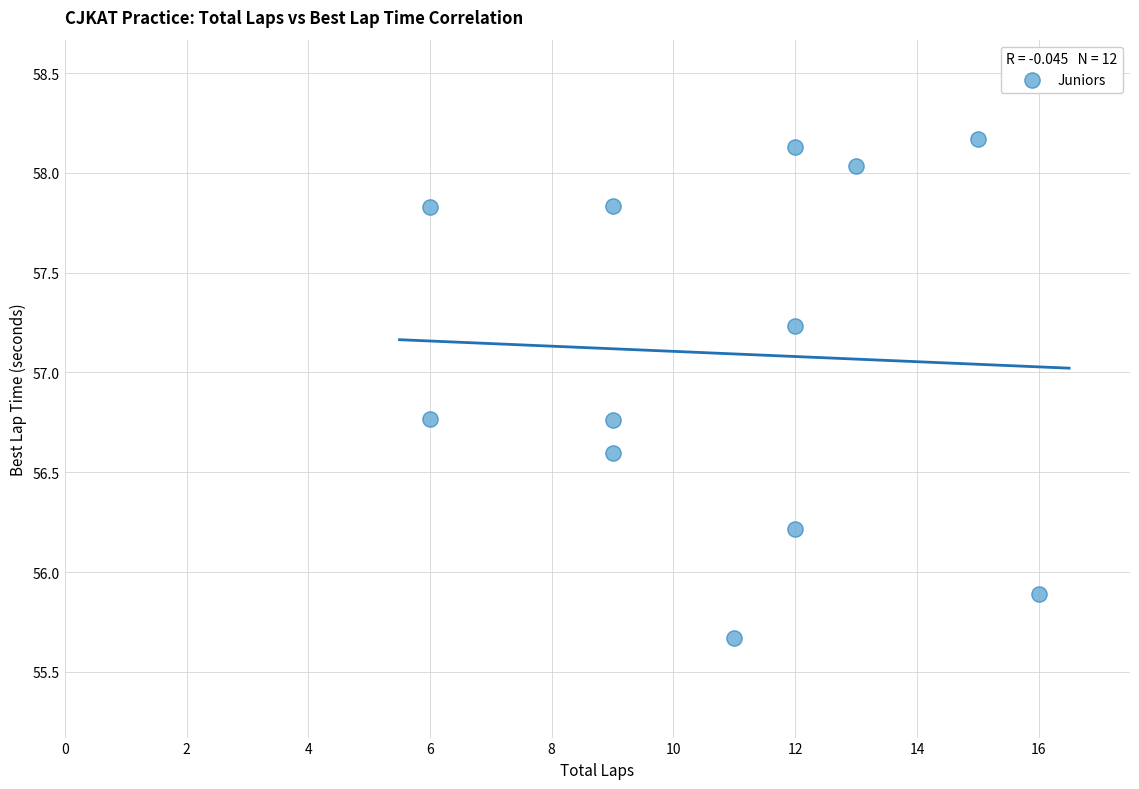

What is the range of Y values (max minus min)?

2.5